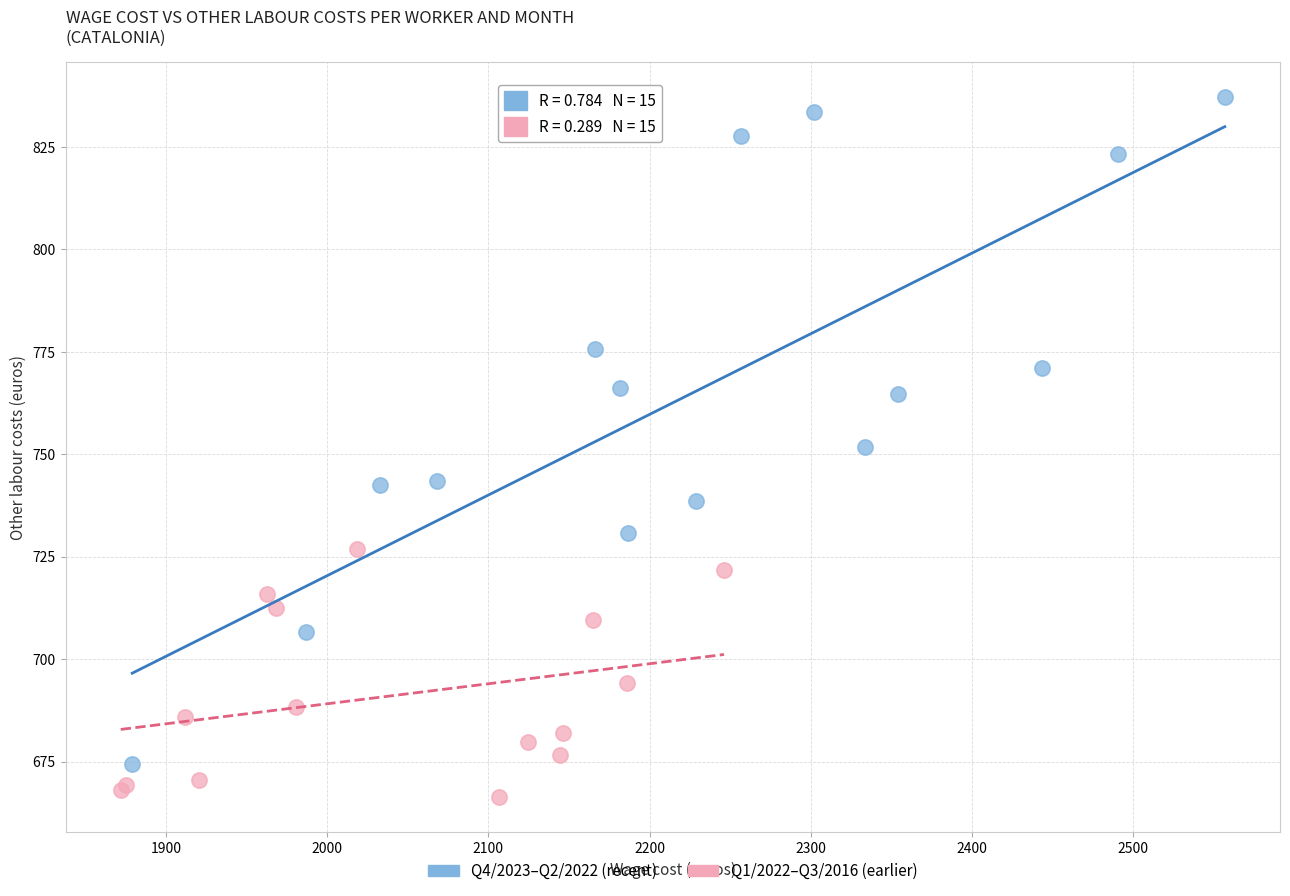

Which series contains the highest Y value?

Q4/2023–Q2/2022 (recent)